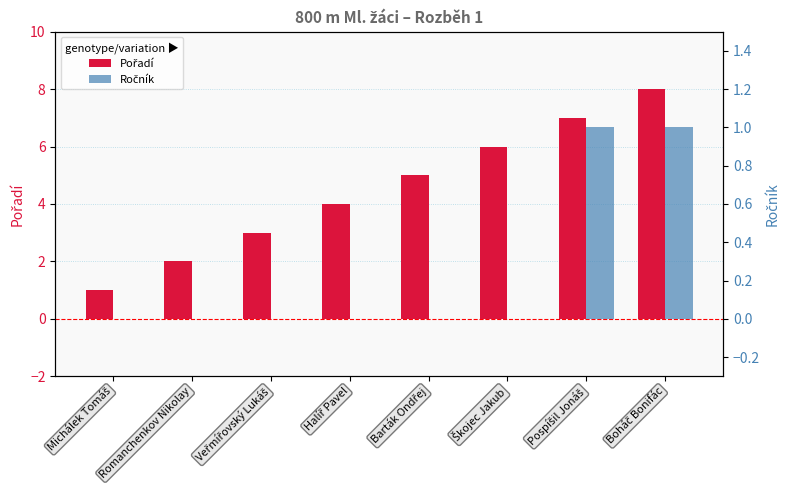

What is the difference between the highest and lowest values at Halíř Pavel?

4